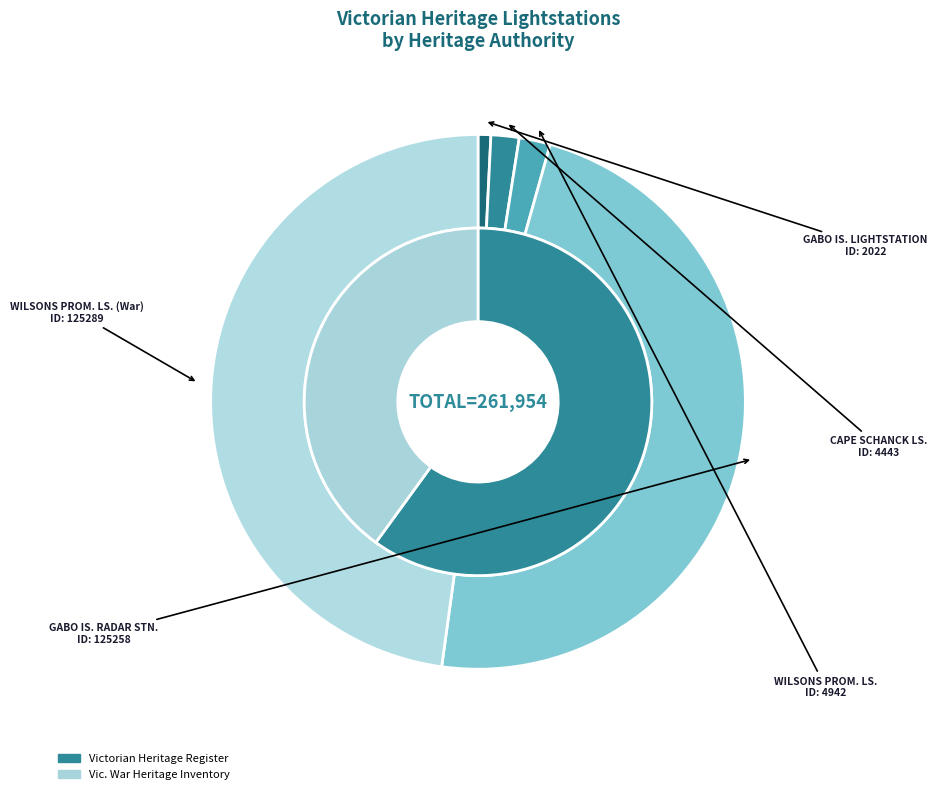

What is the change in value from GABO ISLAND LIGHTSTATION to CAPE SCHANCK LIGHTSTATION?

+2421